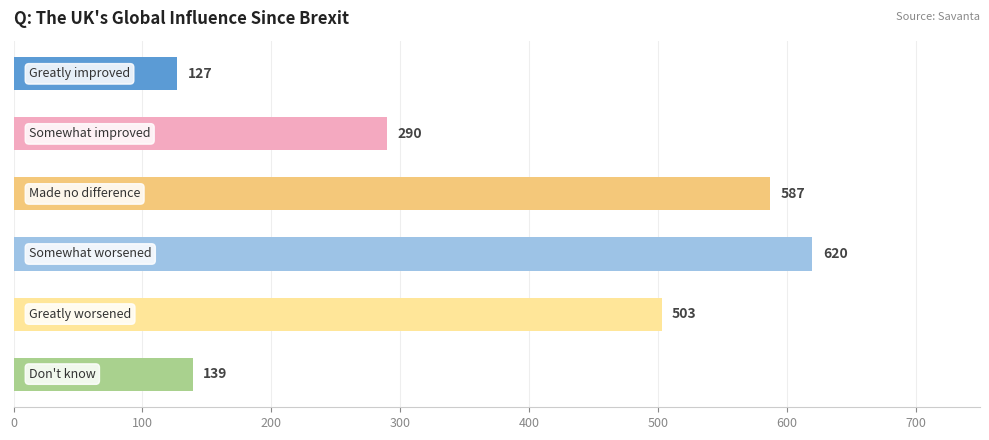

How many bars are there in total?

6